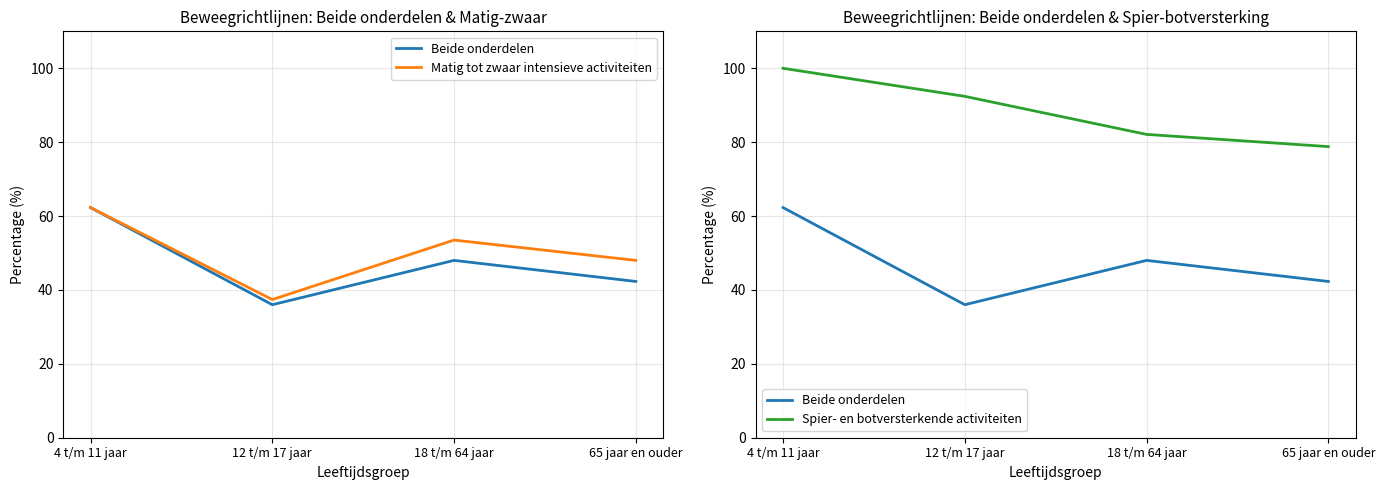

What are all the series names shown in the legend?

Beide onderdelen, Matig tot zwaar intensieve activiteiten, Spier- en botversterkende activiteiten